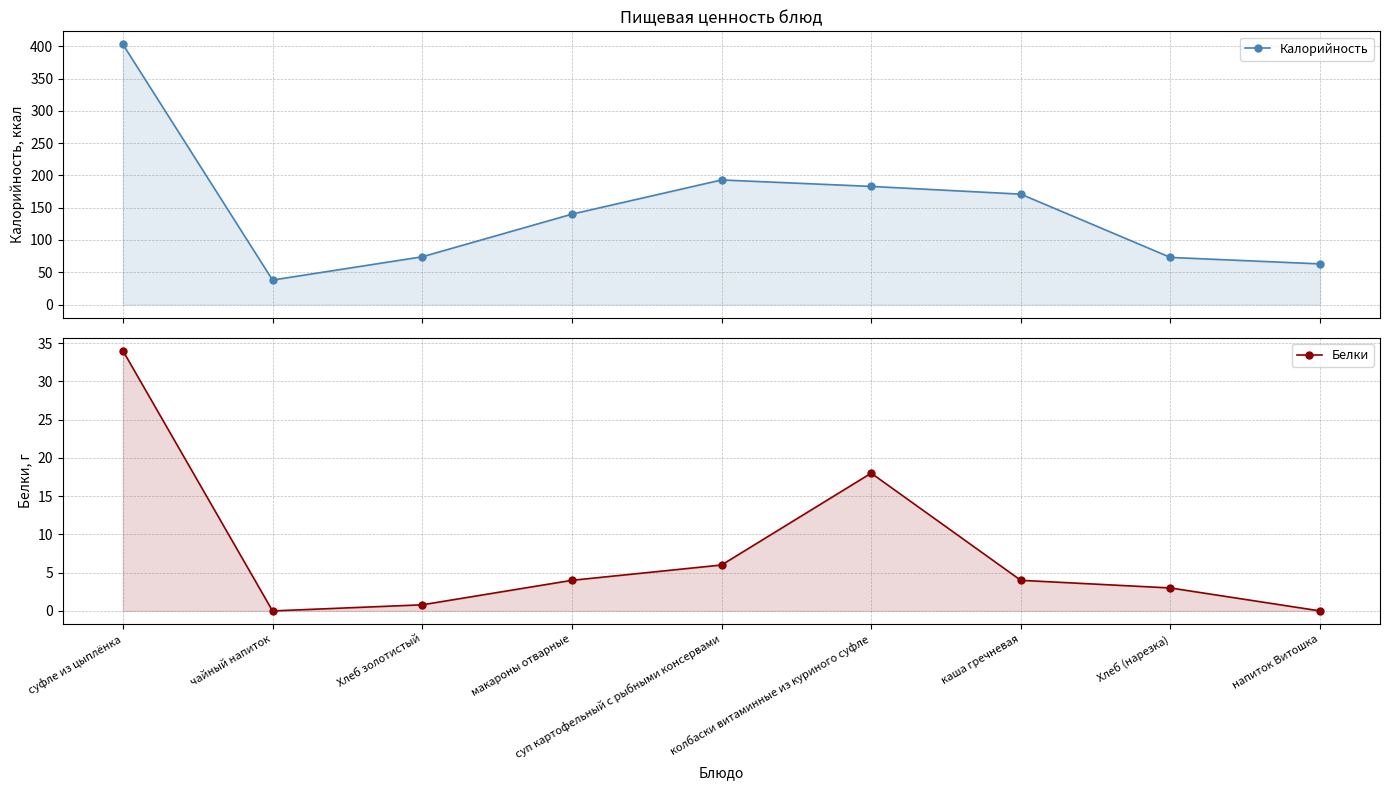

True or false: Калорийность has more than 1 points higher than both neighbors.

False